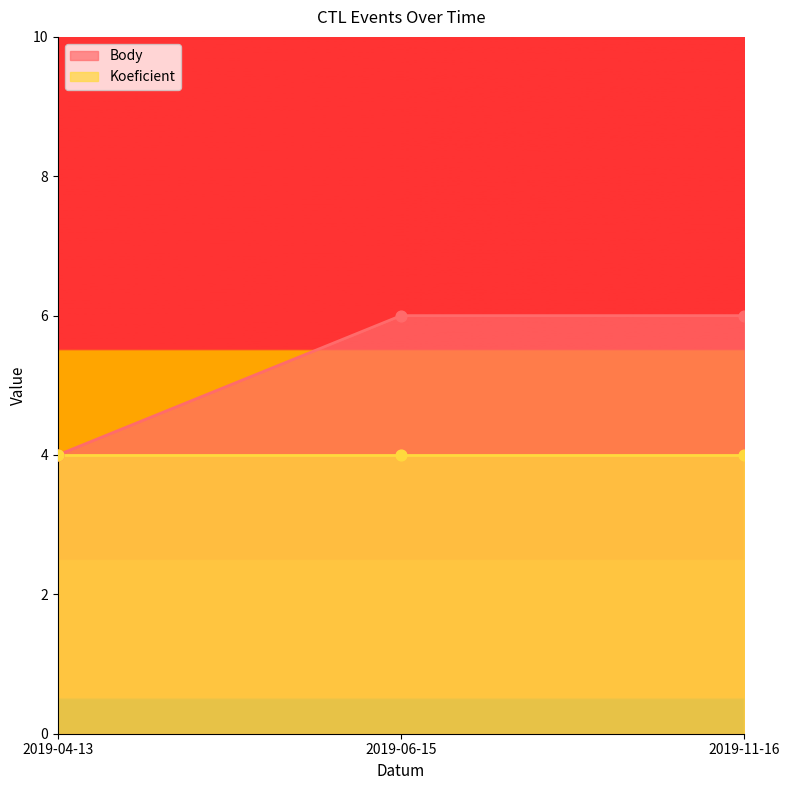

Between 2019-06-15 and 2019-11-16, which is larger?

2019-06-15